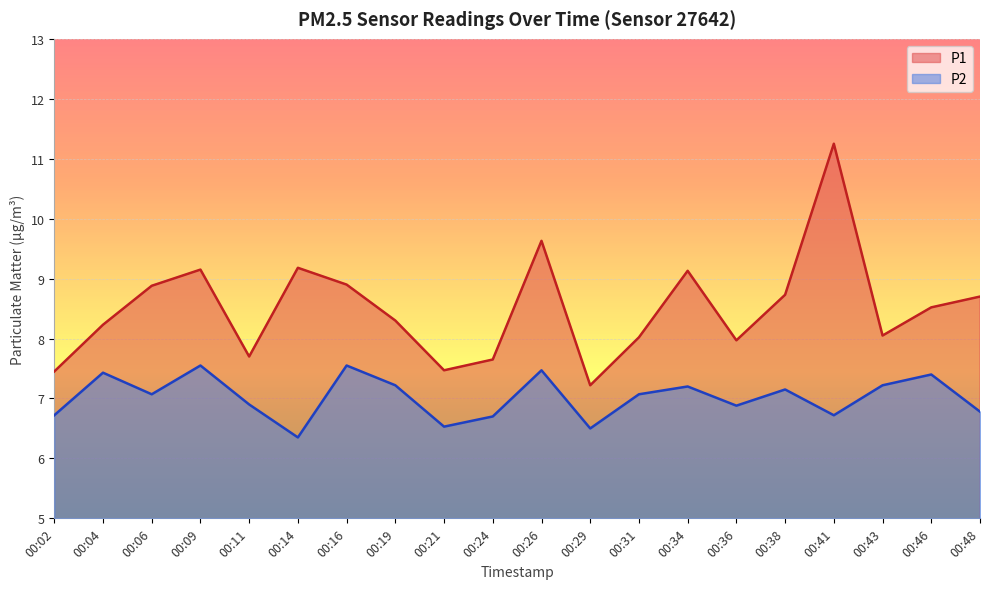

How many lines are shown in the chart?

2